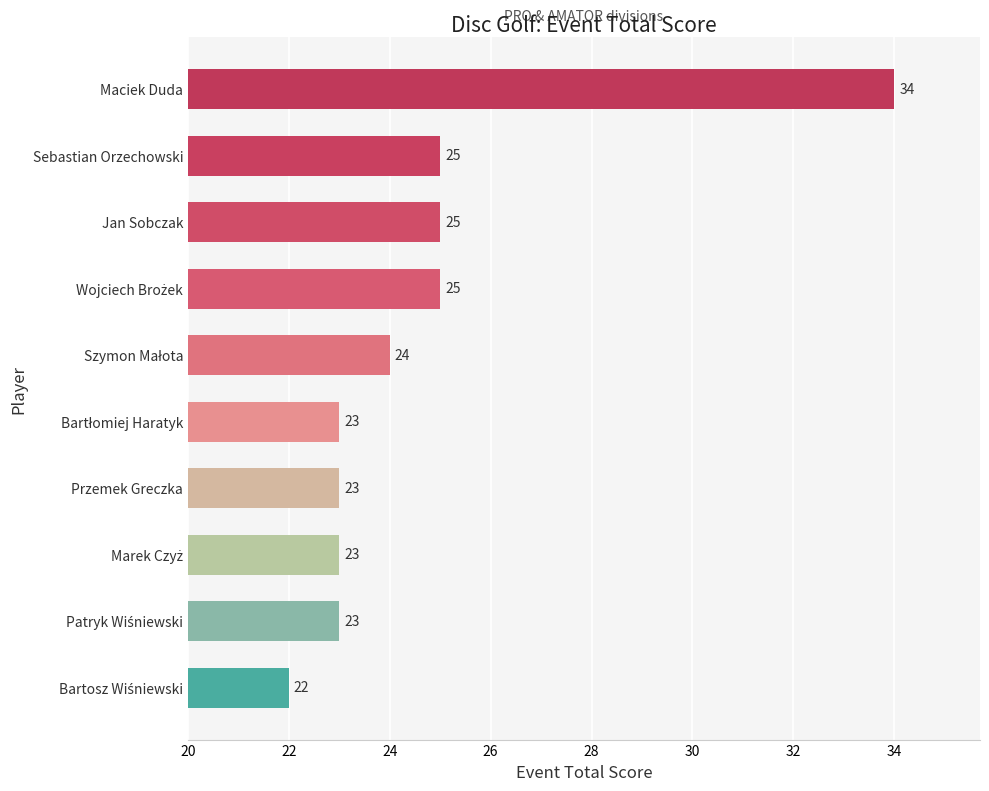

What is the maximum value shown in the chart?

34